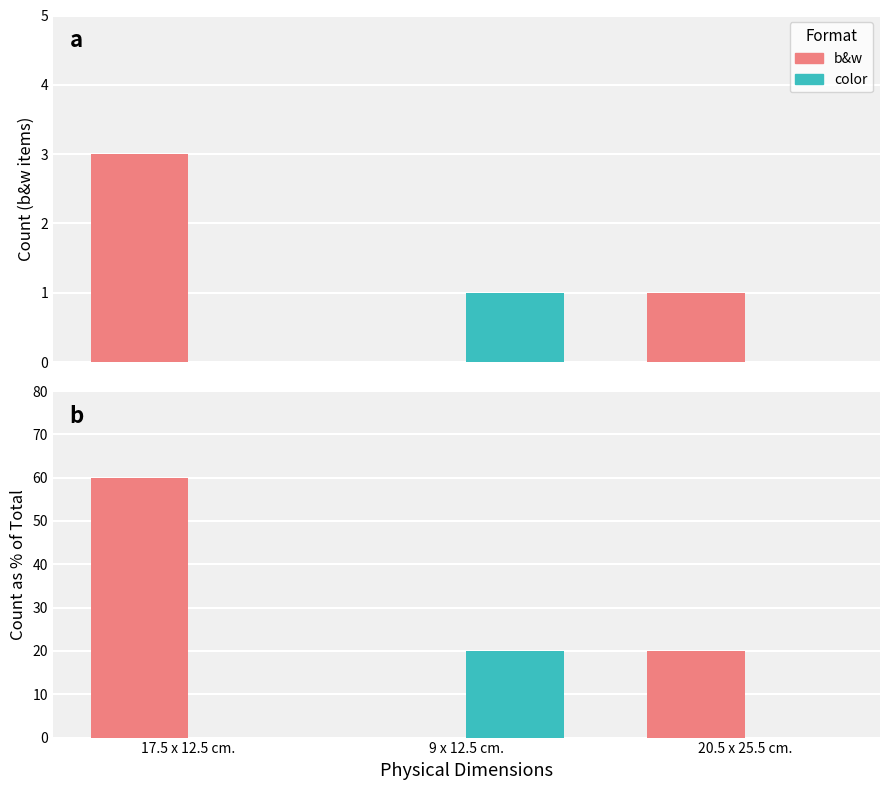

Reading left to right, transcribe all the data shown in this chart.

b&w: 60	0	20
color: 0	20	0